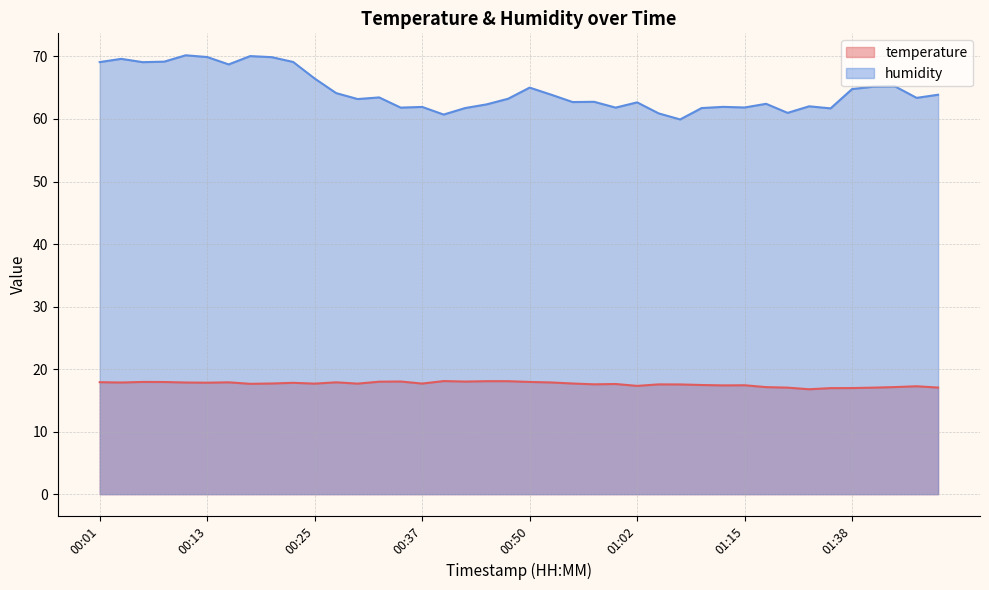

The value of temperature at 00:25 is 3.7. True or false?

False